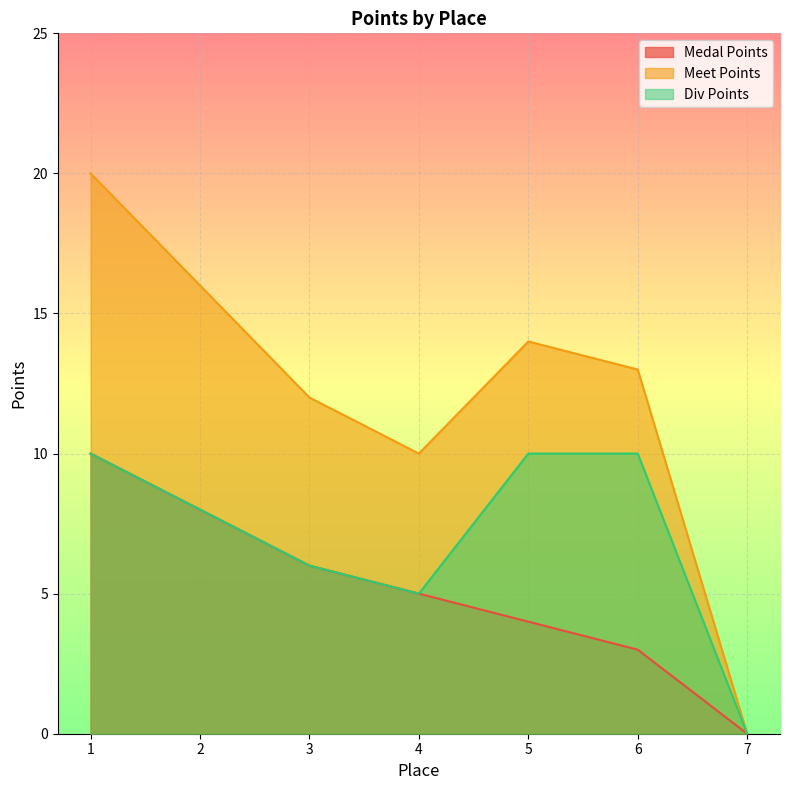

What is the value of the Medal Points point at the 2nd from the left?

8